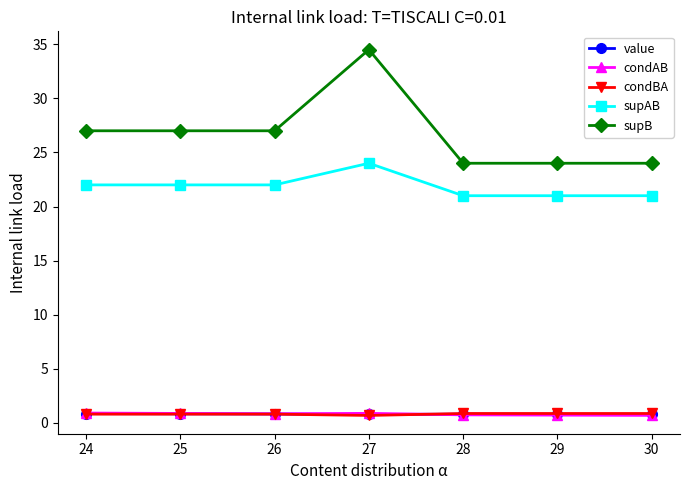

Which series has the largest range (max minus min)?

supB